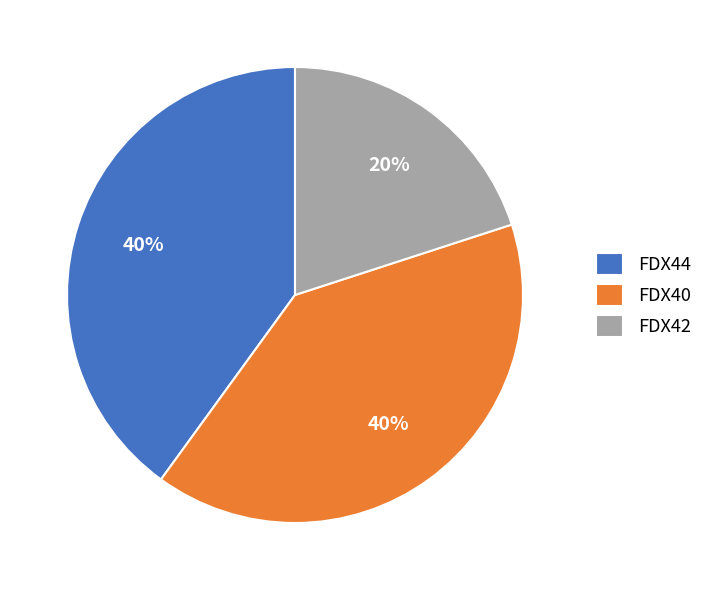

To the nearest percent, what percentage of the pie is FDX40?

40%